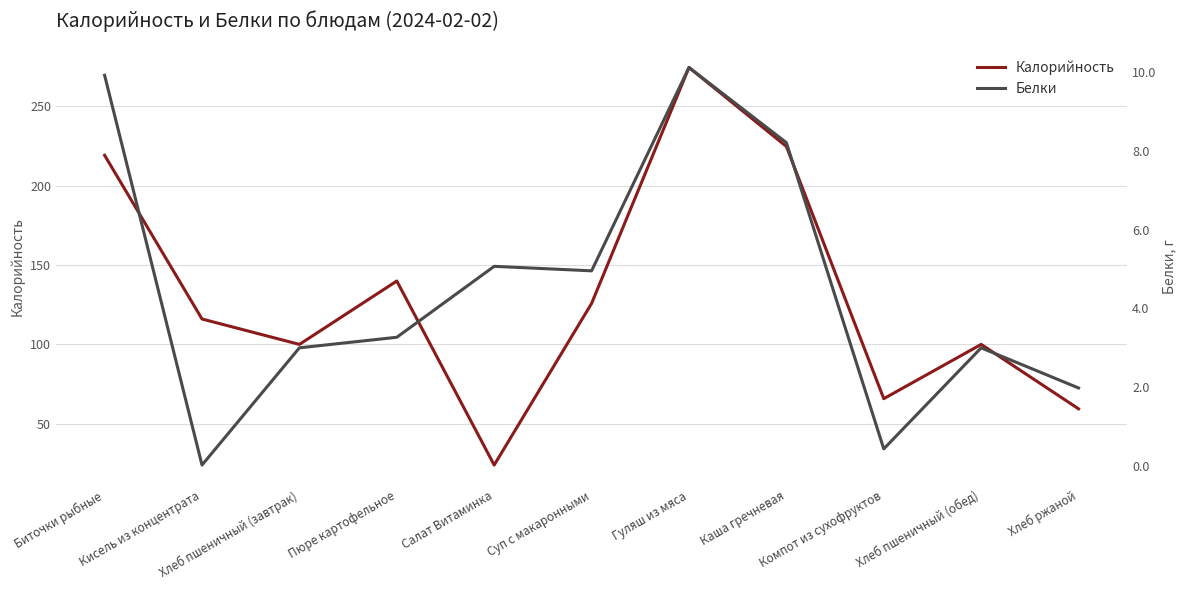

Where is the first local minimum for Белки?

Кисель из концентрата